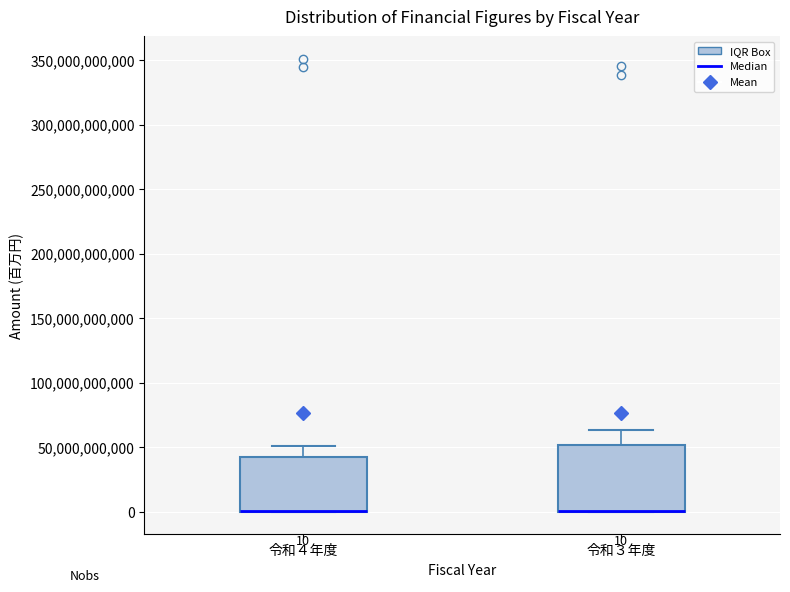

Comparing the boxes themselves (not the whiskers), which one is the tallest?

令和３年度